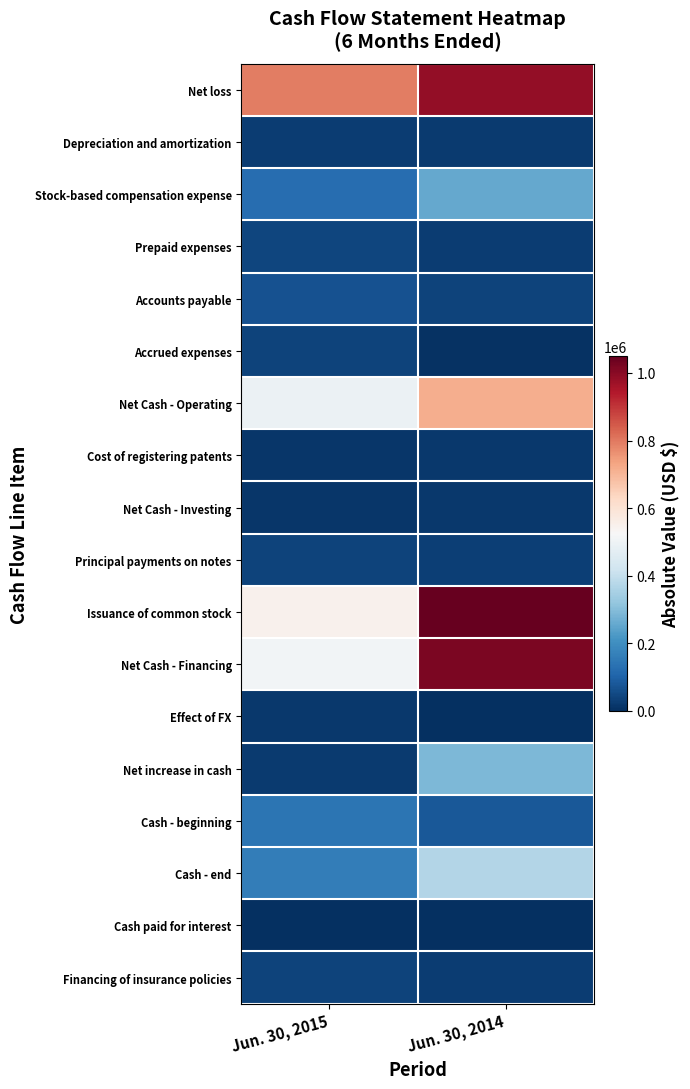

Reading left to right, what are all the values shown in this chart?

Net loss: Jun. 30, 2015=794008	Jun. 30, 2014=987569
Depreciation and amortization: Jun. 30, 2015=26303	Jun. 30, 2014=24082
Stock-based compensation expense: Jun. 30, 2015=126369	Jun. 30, 2014=255227
Prepaid expenses: Jun. 30, 2015=42077	Jun. 30, 2014=24877
Accounts payable: Jun. 30, 2015=66423	Jun. 30, 2014=37087
Accrued expenses: Jun. 30, 2015=40037	Jun. 30, 2014=5827
Net Cash - Operating: Jun. 30, 2015=492799	Jun. 30, 2014=714643
Cost of registering patents: Jun. 30, 2015=12932	Jun. 30, 2014=18170
Net Cash - Investing: Jun. 30, 2015=12932	Jun. 30, 2014=18170
Principal payments on notes: Jun. 30, 2015=37274	Jun. 30, 2014=29820
Issuance of common stock: Jun. 30, 2015=546000	Jun. 30, 2014=1049250
Net Cash - Financing: Jun. 30, 2015=508726	Jun. 30, 2014=1019430
Effect of FX: Jun. 30, 2015=19662	Jun. 30, 2014=2418
Net increase in cash: Jun. 30, 2015=22657	Jun. 30, 2014=289035
Cash - beginning: Jun. 30, 2015=140496	Jun. 30, 2014=81856
Cash - end: Jun. 30, 2015=163153	Jun. 30, 2014=370891
Cash paid for interest: Jun. 30, 2015=725	Jun. 30, 2014=731
Financing of insurance policies: Jun. 30, 2015=37392	Jun. 30, 2014=27169